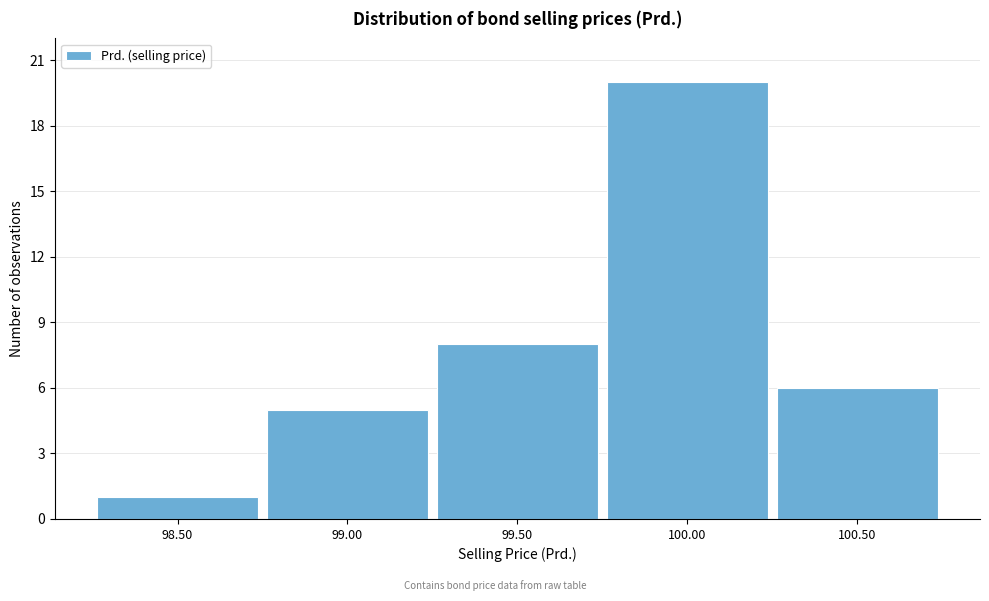

Reading left to right, transcribe all the data shown in this chart.

1	5	8	20	6